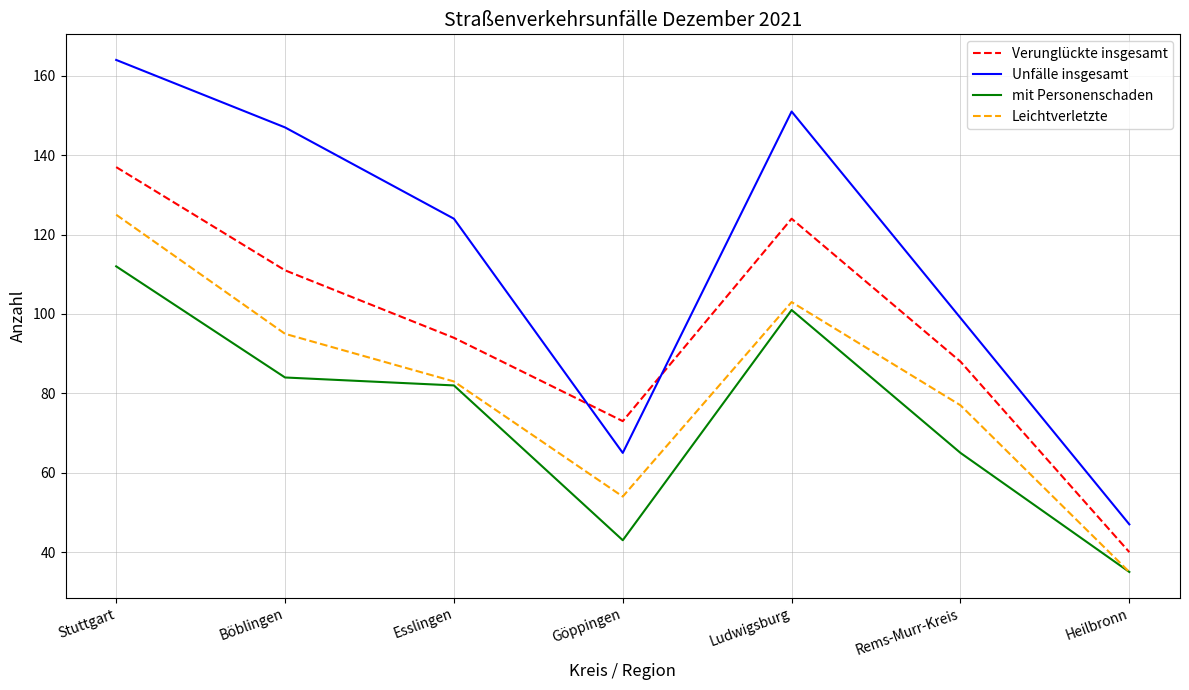

Where is the first local maximum for mit Personenschaden?

Ludwigsburg